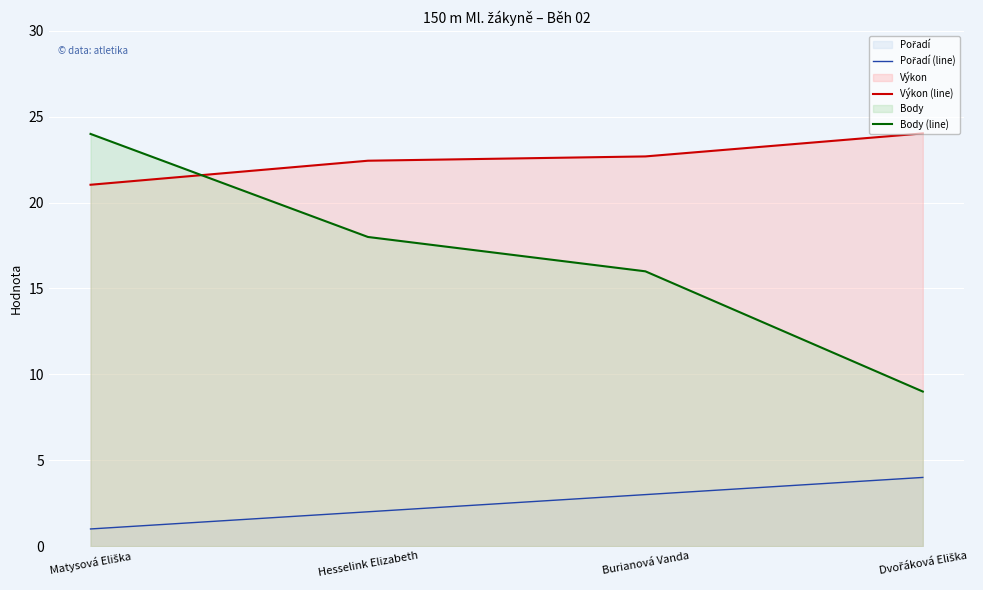

Where does the Body (line) series first go above 18?

Matysová Eliška